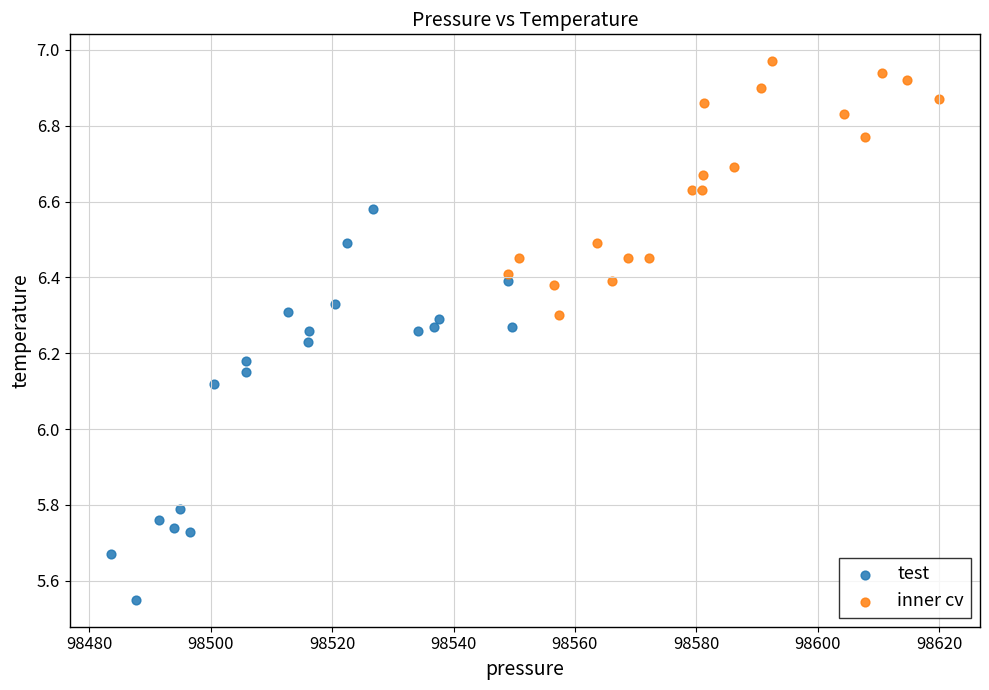

Which series has the widest spread of Y values?

test